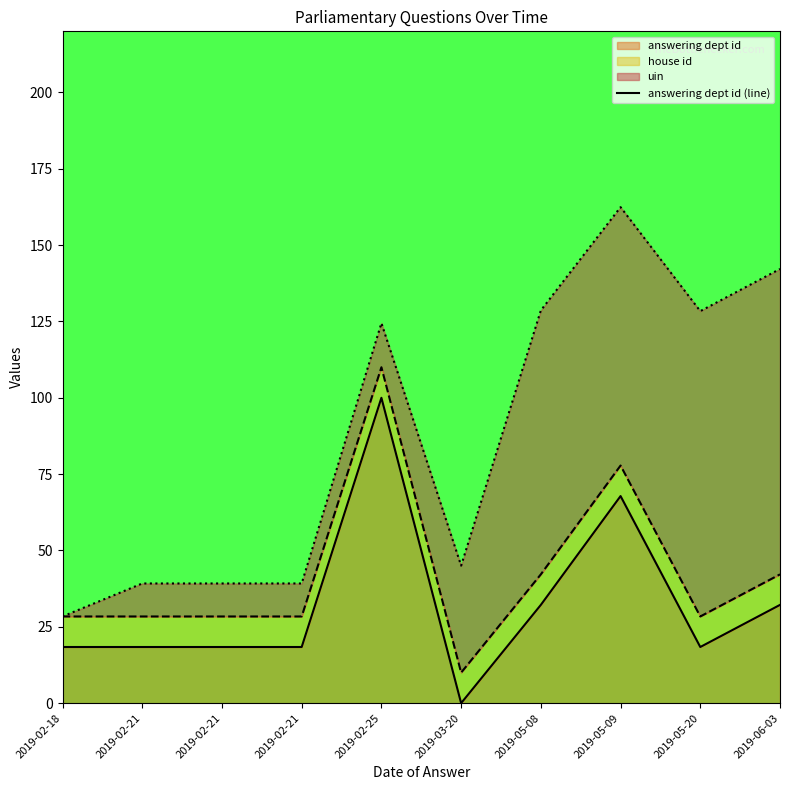

What is the difference between the maximum and minimum values?

100.0